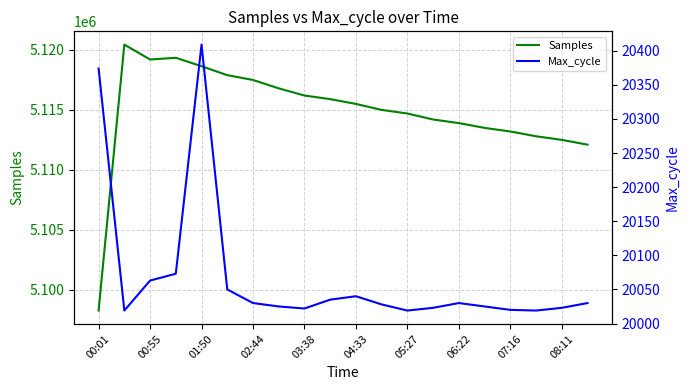

The value of Samples at 00:55 is 6834196. True or false?

False